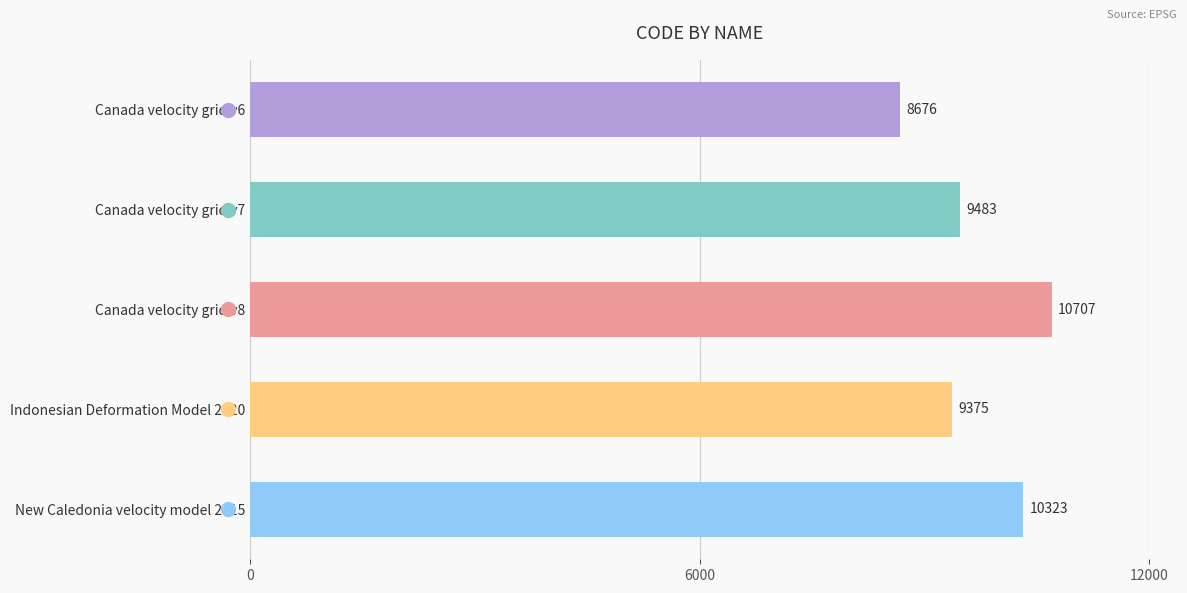

Reading top to bottom, transcribe all the data shown in this chart.

Canada velocity grid v6=8676	Canada velocity grid v7=9483	Canada velocity grid v8=10707	Indonesian Deformation Model 2020=9375	New Caledonia velocity model 2015=10323